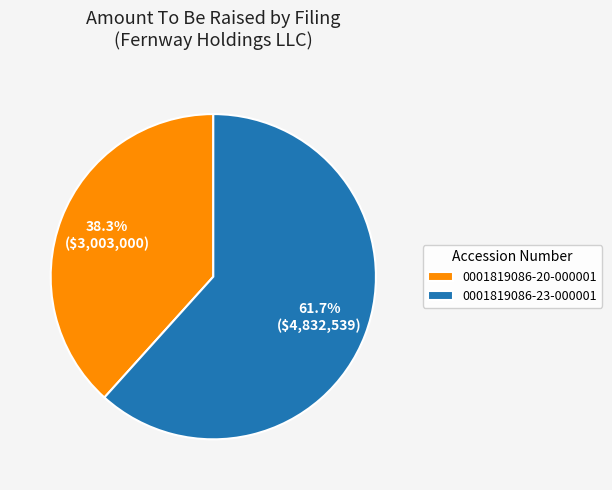

Is there any slice that represents more than half of the pie?

Yes